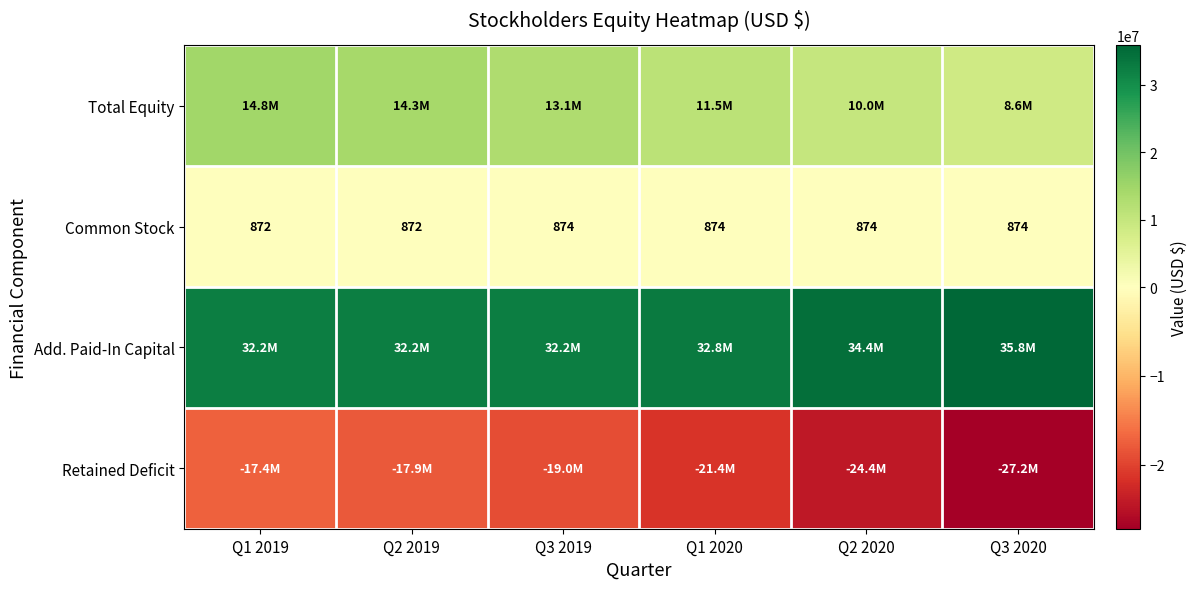

Between Q3 2020 and Q1 2020, which is larger?

Q1 2020